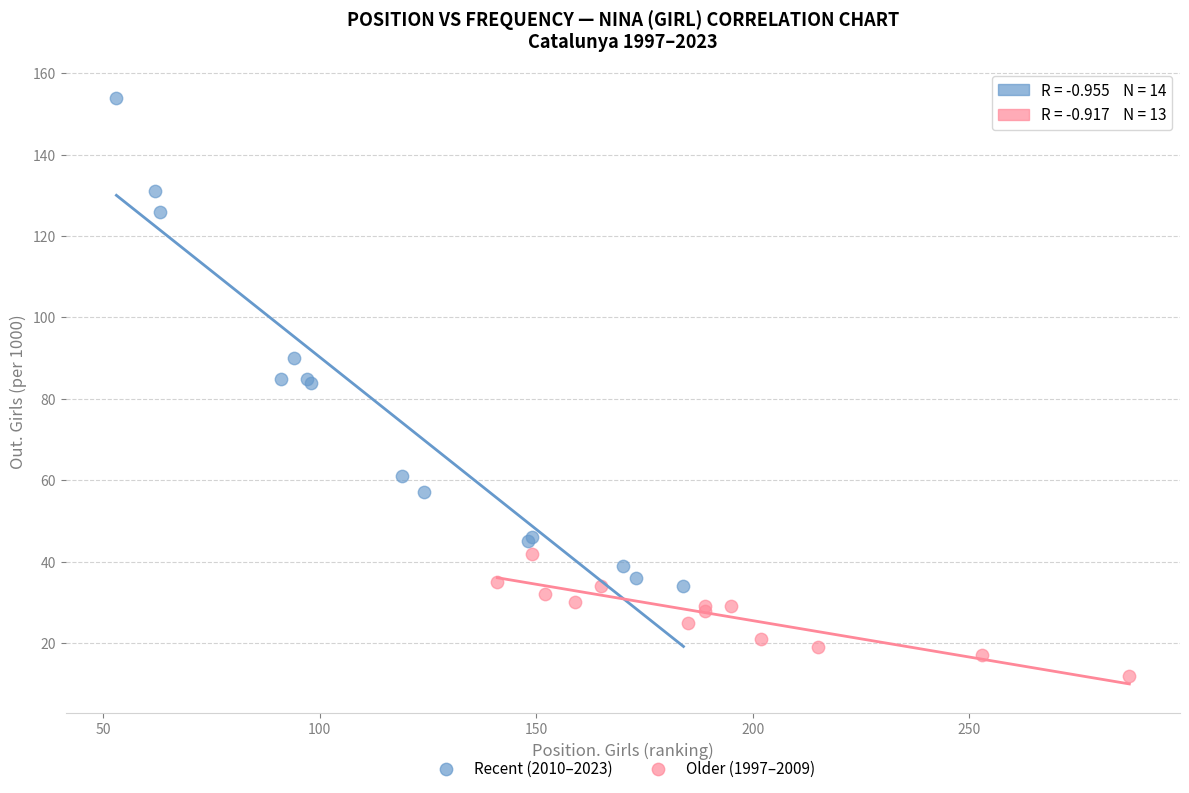

Which series contains the lowest Y value?

Older (1997–2009)